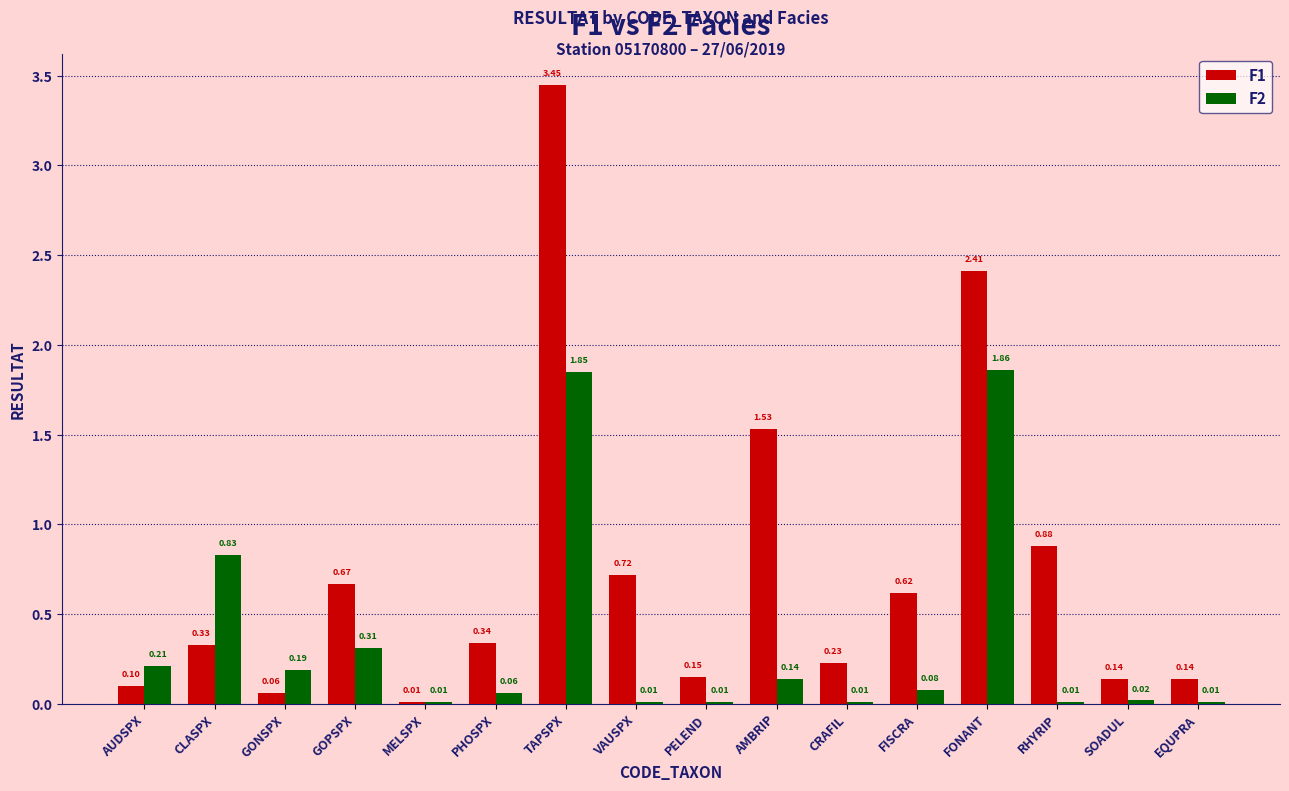

Which series has the largest total across all categories?

F1